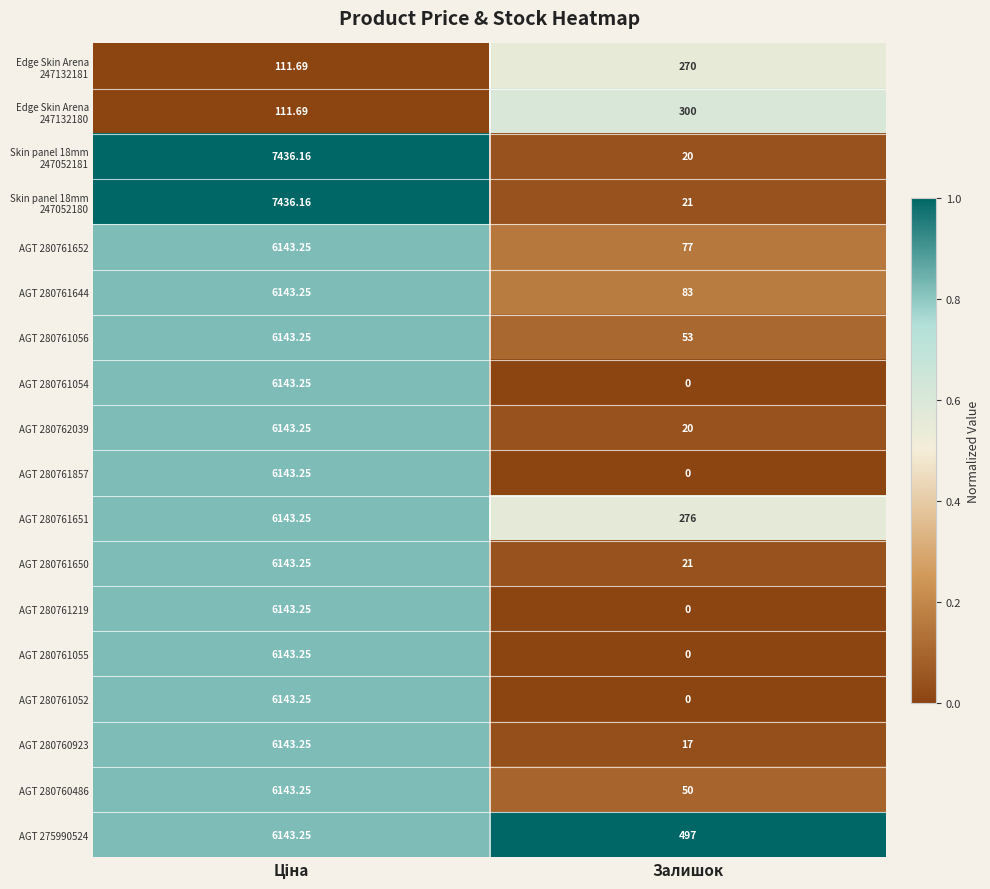

Where is AGT 280761644 nearest to the value 3113?

Залишок